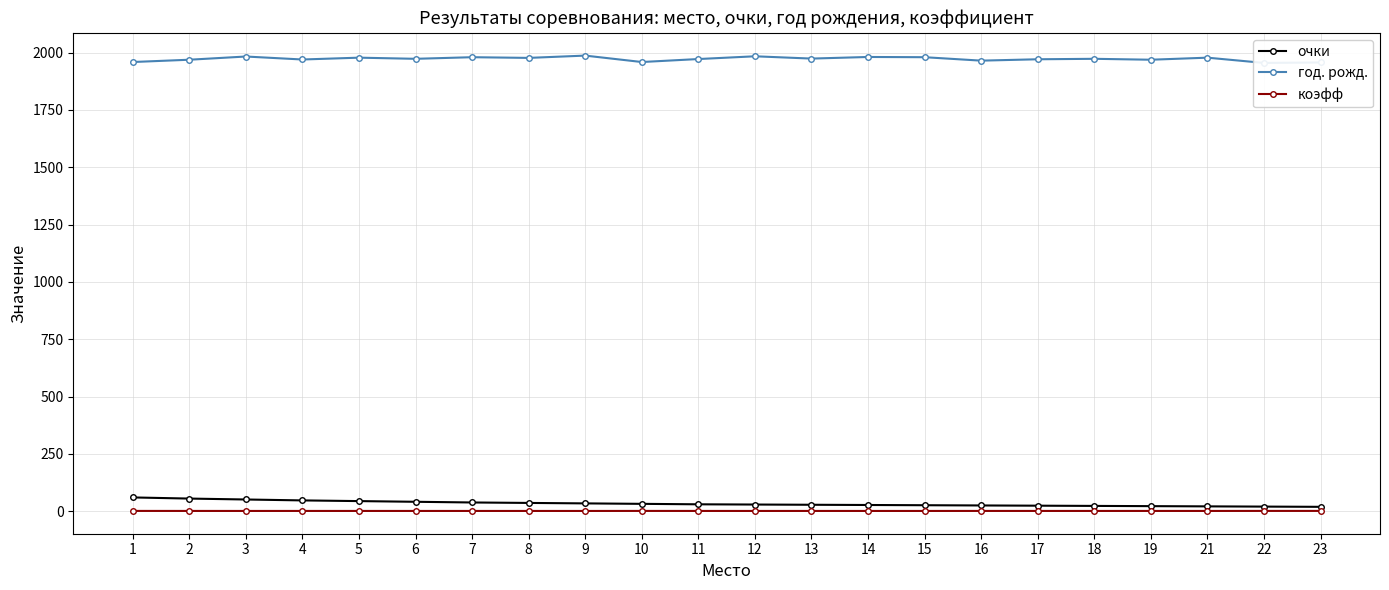

What is the approximate value of очки at 14?

27.0